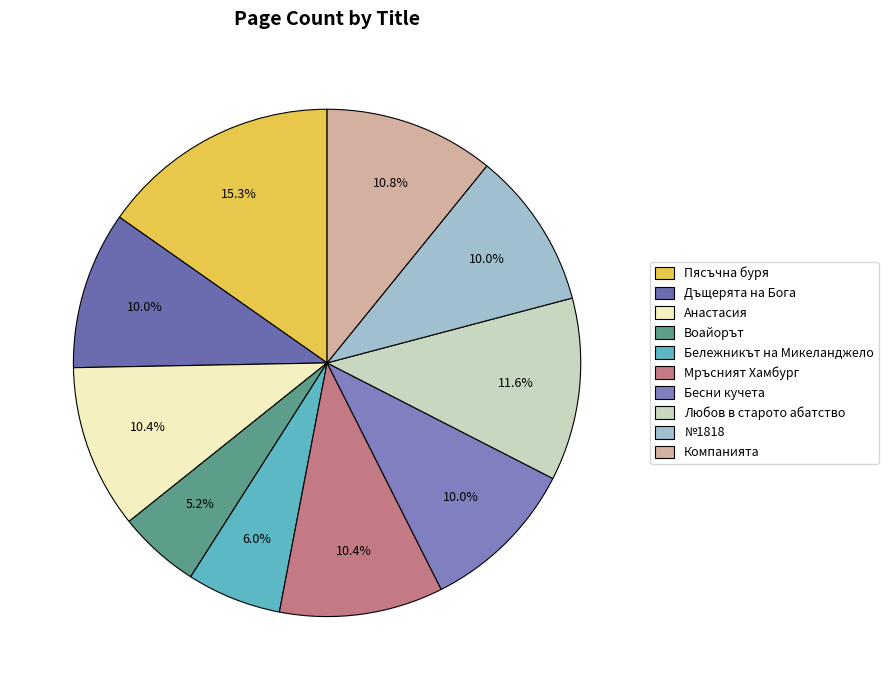

Rank the categories by value from lowest to highest.

Воайорът, Бележникът на Микеланджело, Дъщерята на Бога, Бесни кучета, №1818, Анастасия, Мръсният Хамбург, Компанията, Любов в старото абатство, Пясъчна буря